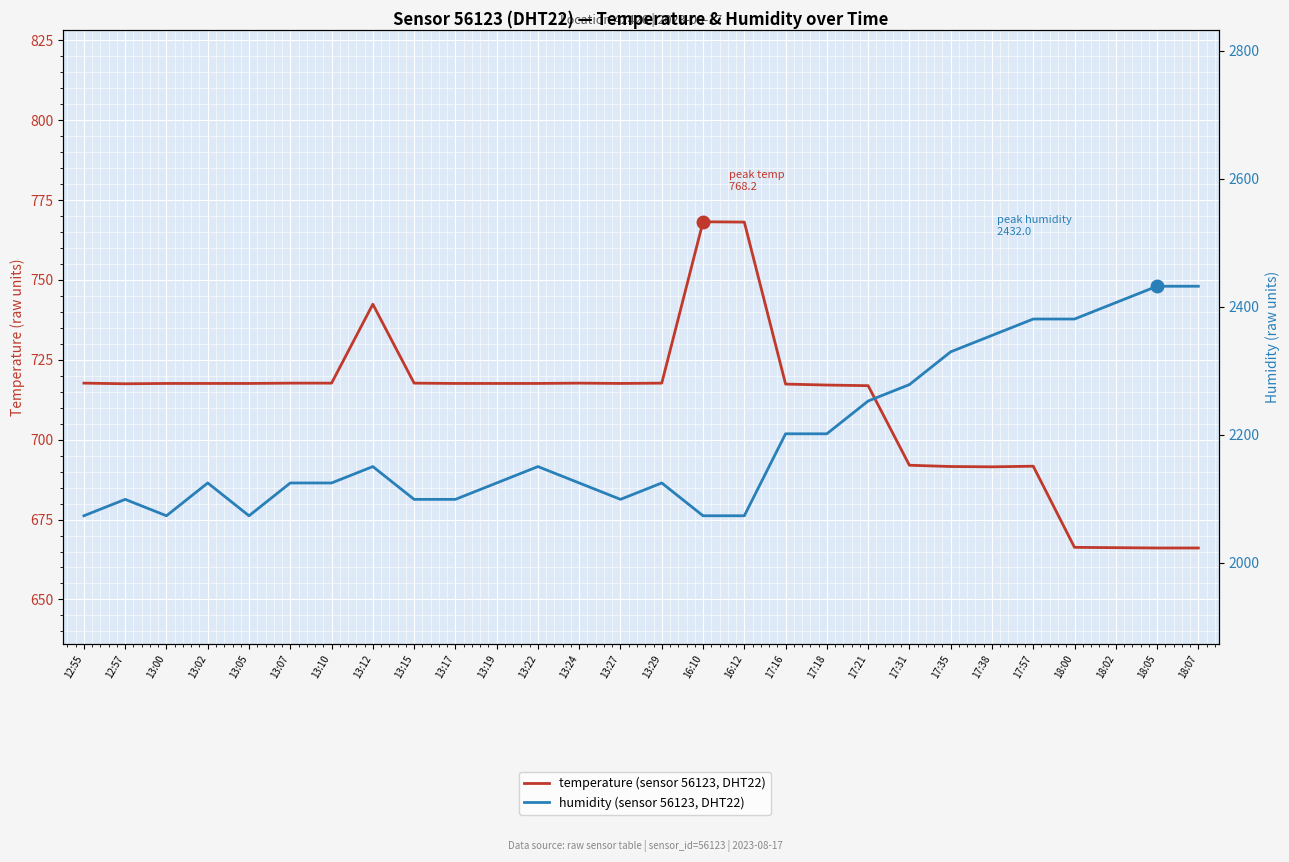

List the series in order of their overall mean, lowest first.

temperature (sensor 56123, DHT22), humidity (sensor 56123, DHT22)